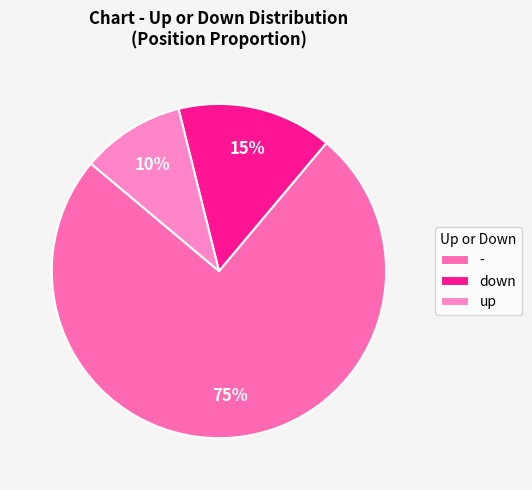

To the nearest percent, what is the difference between the down and up slice percentages?

5%